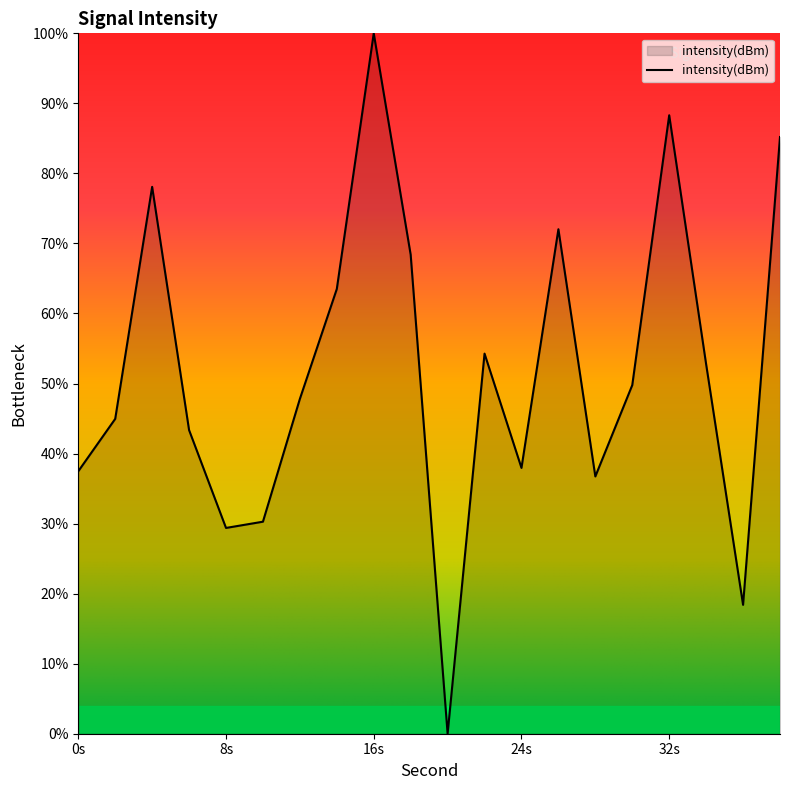

What is the greatest value displayed?

100.0